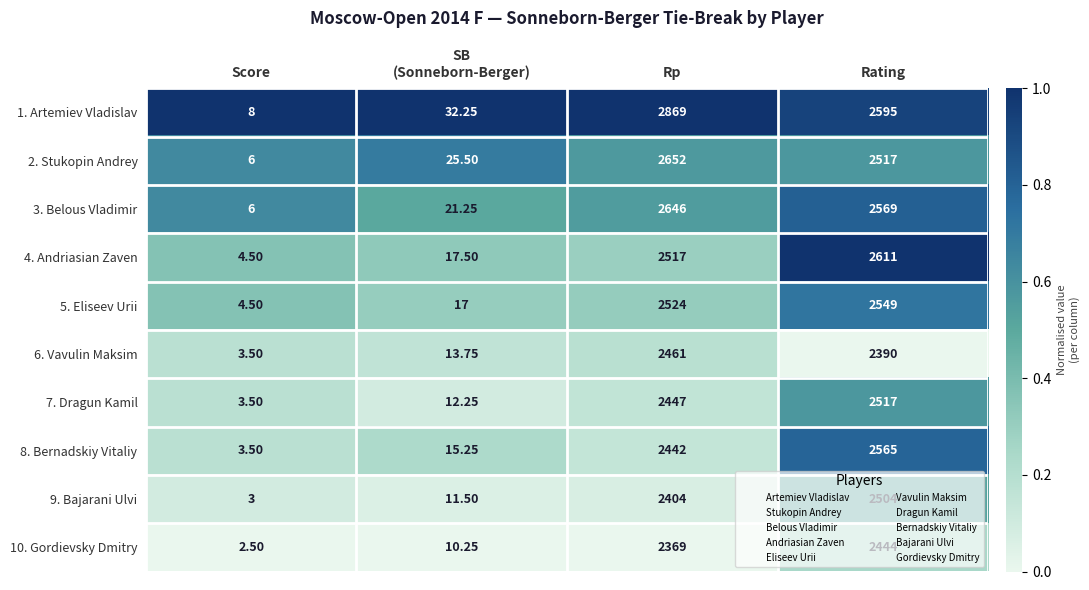

Rank the series by their maximum value, from highest to lowest.

1. Artemiev Vladislav, 2. Stukopin Andrey, 3. Belous Vladimir, 4. Andriasian Zaven, 8. Bernadskiy Vitaliy, 5. Eliseev Urii, 7. Dragun Kamil, 9. Bajarani Ulvi, 6. Vavulin Maksim, 10. Gordievsky Dmitry